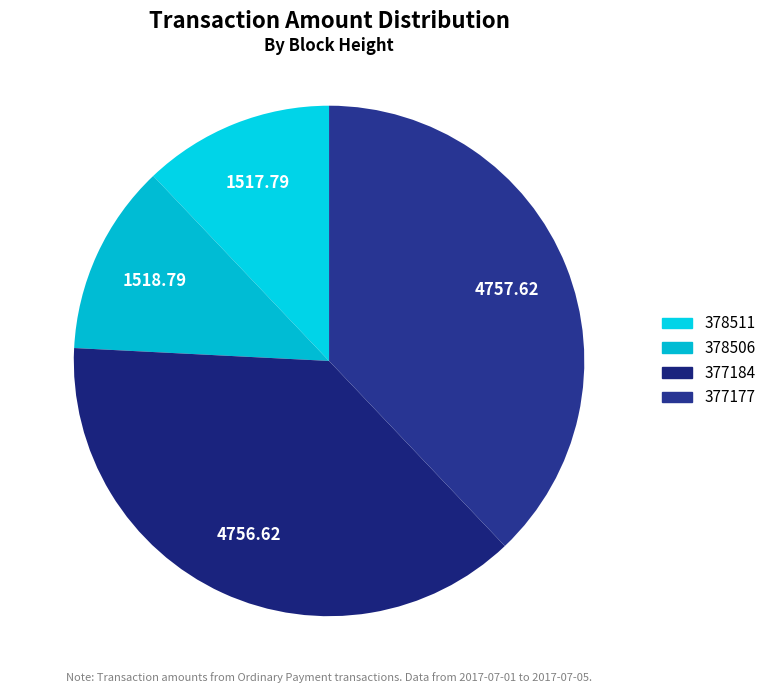

How much of the chart is everything except 377184?

62.1%